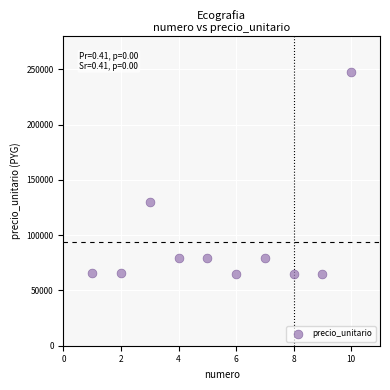

What Y value in the scatter plot is closest to 156250?

130000